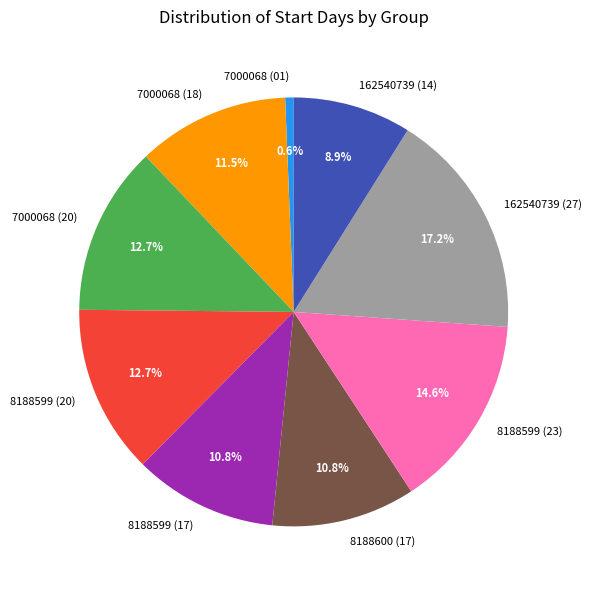

Which slice is the smallest?

7000068 (01)